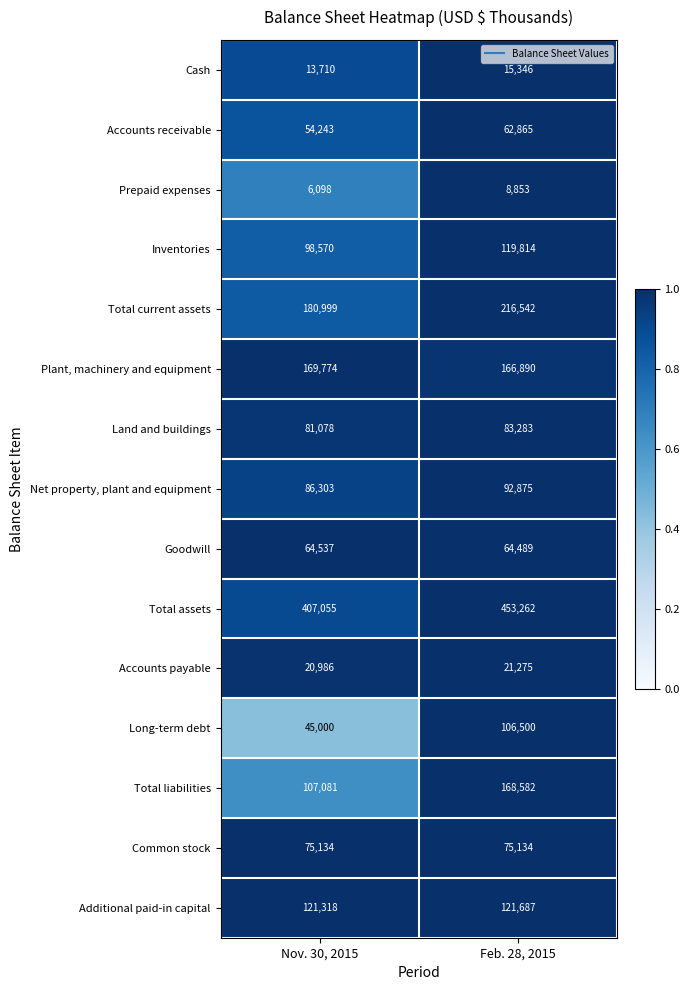

Rank the series at Feb. 28, 2015 from lowest to highest value.

Prepaid expenses, Cash, Accounts payable, Accounts receivable, Goodwill, Common stock, Land and buildings, Net property, plant and equipment, Long-term debt, Inventories, Additional paid-in capital, Plant, machinery and equipment, Total liabilities, Total current assets, Total assets